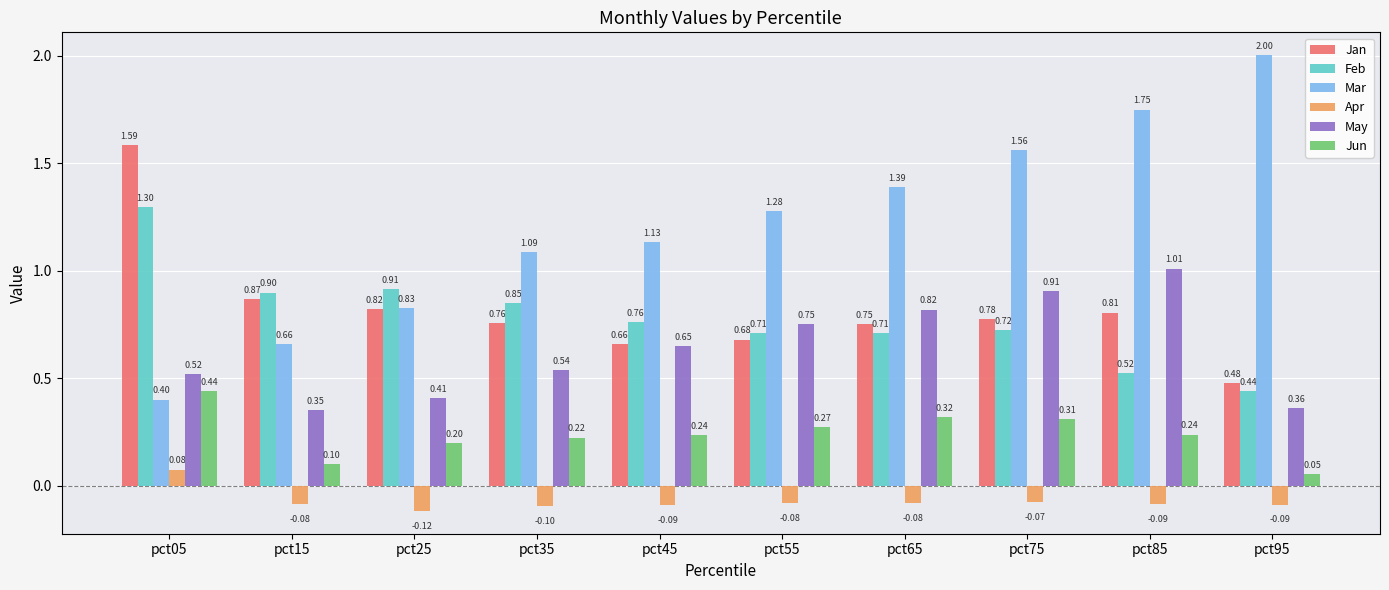

Rank the series at pct25 from highest to lowest value.

Feb, Mar, Jan, May, Jun, Apr